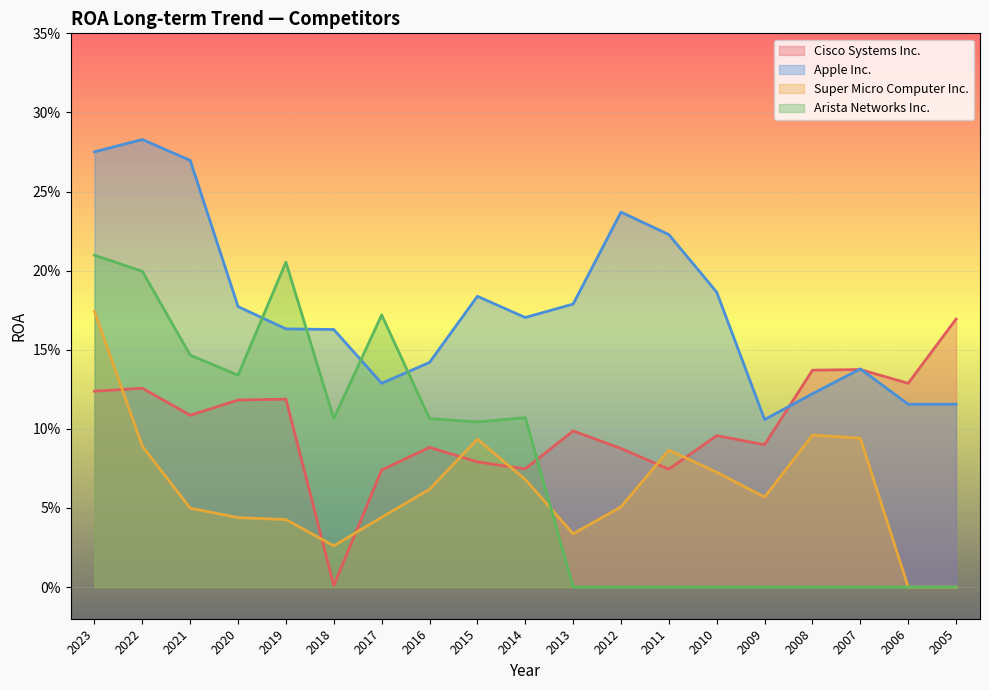

Reading left to right, extract all data points from this chart.

Cisco Systems Inc.: 2023=0.1	2022=0.1	2021=0.1	2020=0.1	2019=0.1	2018=0.0	2017=0.1	2016=0.1	2015=0.1	2014=0.1	2013=0.1	2012=0.1	2011=0.1	2010=0.1	2009=0.1	2008=0.1	2007=0.1	2006=0.1	2005=0.2
Apple Inc.: 2023=0.3	2022=0.3	2021=0.3	2020=0.2	2019=0.2	2018=0.2	2017=0.1	2016=0.1	2015=0.2	2014=0.2	2013=0.2	2012=0.2	2011=0.2	2010=0.2	2009=0.1	2008=0.1	2007=0.1	2006=0.1	2005=0.1
Super Micro Computer Inc.: 2023=0.2	2022=0.1	2021=0.0	2020=0.0	2019=0.0	2018=0.0	2017=0.0	2016=0.1	2015=0.1	2014=0.1	2013=0.0	2012=0.1	2011=0.1	2010=0.1	2009=0.1	2008=0.1	2007=0.1	2006=0.0	2005=0.0
Arista Networks Inc.: 2023=0.2	2022=0.2	2021=0.1	2020=0.1	2019=0.2	2018=0.1	2017=0.2	2016=0.1	2015=0.1	2014=0.1	2013=0.0	2012=0.0	2011=0.0	2010=0.0	2009=0.0	2008=0.0	2007=0.0	2006=0.0	2005=0.0